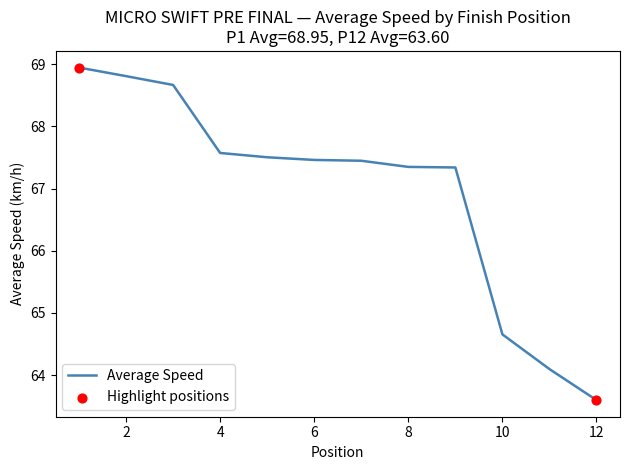

What is the difference between the maximum and minimum values?

5.3